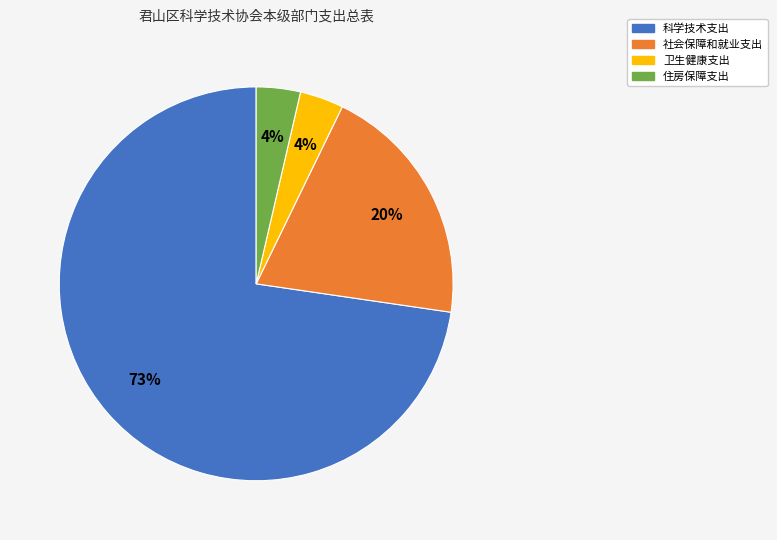

What is the ratio of the value at 社会保障和就业支出 to the value at 科学技术支出?

0.3